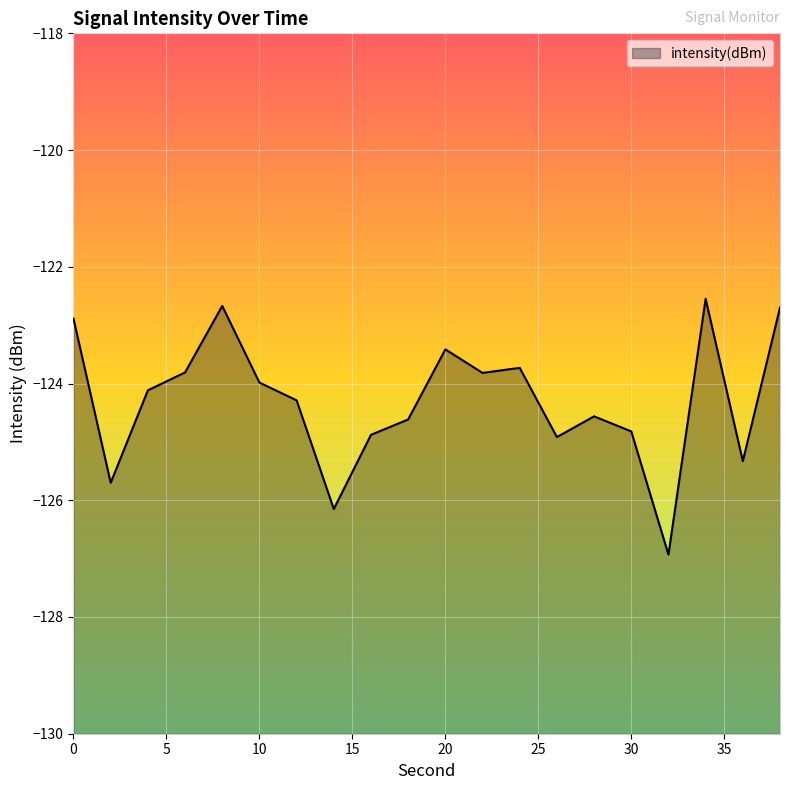

How many categories are shown in the chart?

20